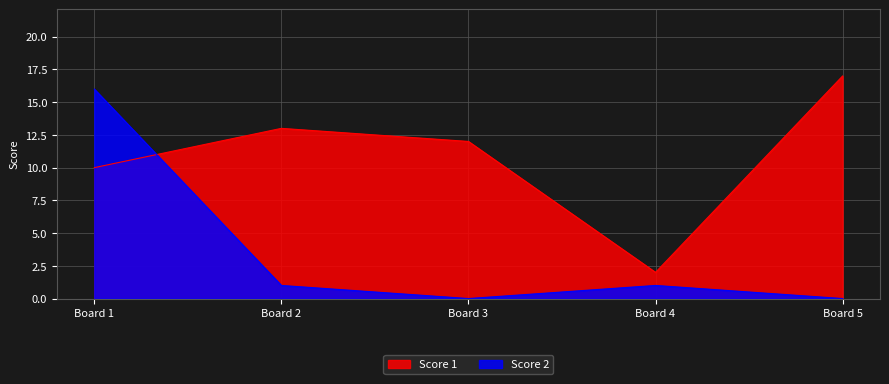

Which series has the widest spread of values?

Score 2